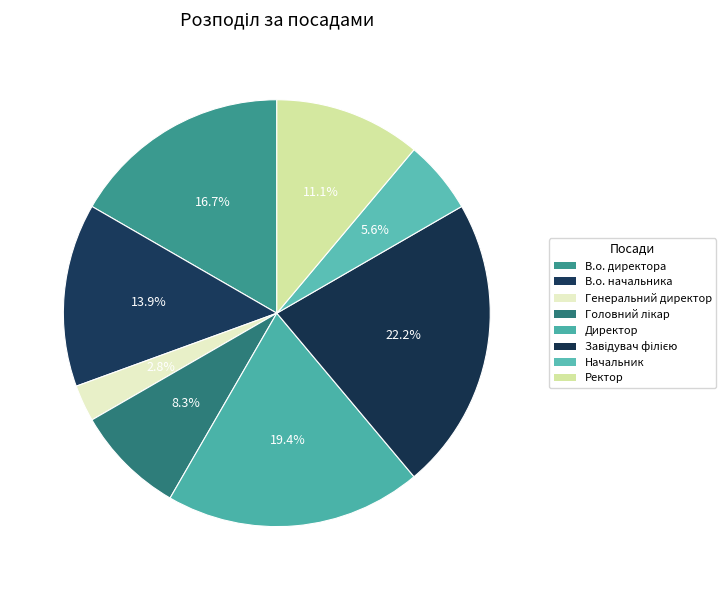

To the nearest percent, what portion does Ректор represent?

11%